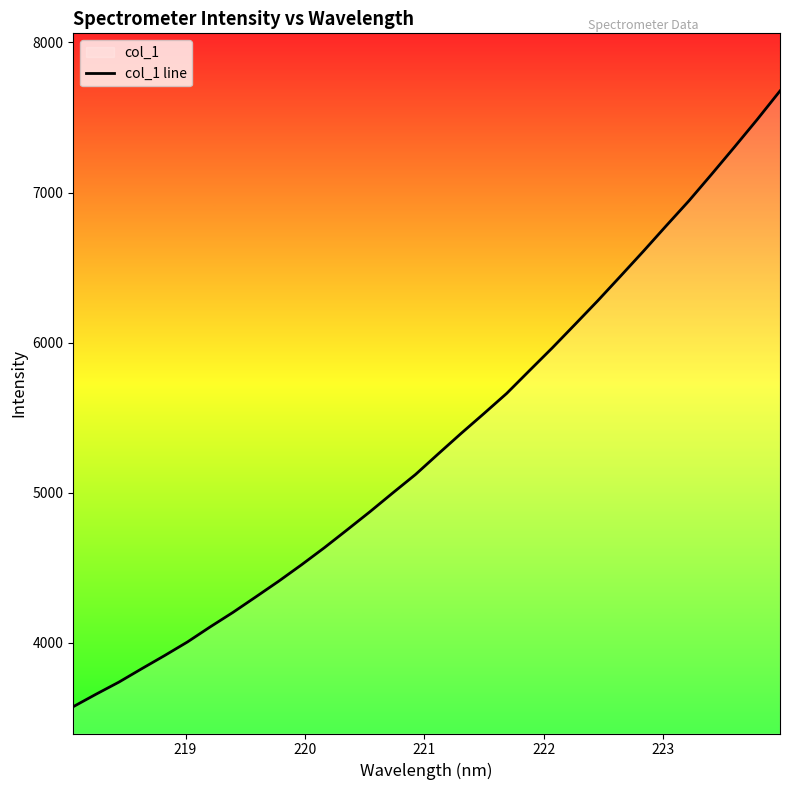

What is the maximum value shown in the chart?

7676.9